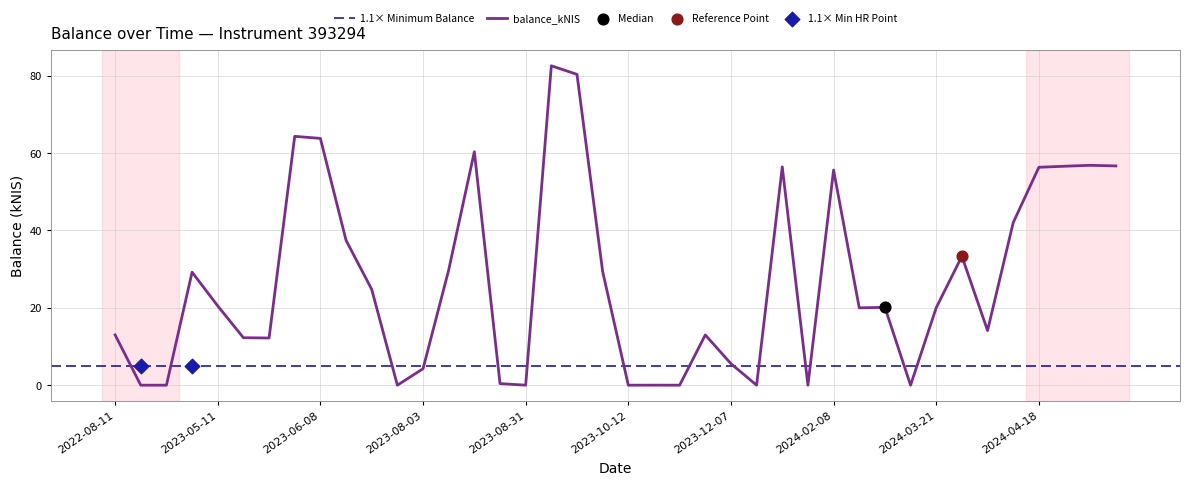

Between 2022-08-11 and 2023-11-30, which is larger?

2022-08-11